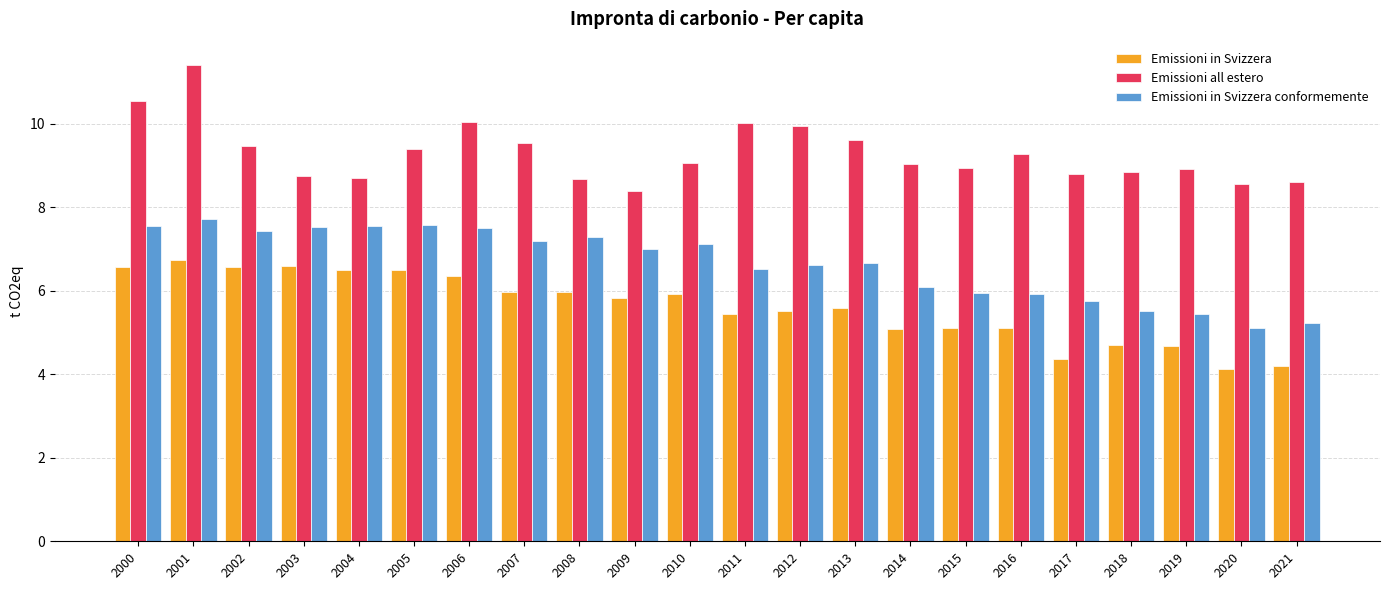

The Emissioni all estero series shows 8.7 at 2008. True or false?

True